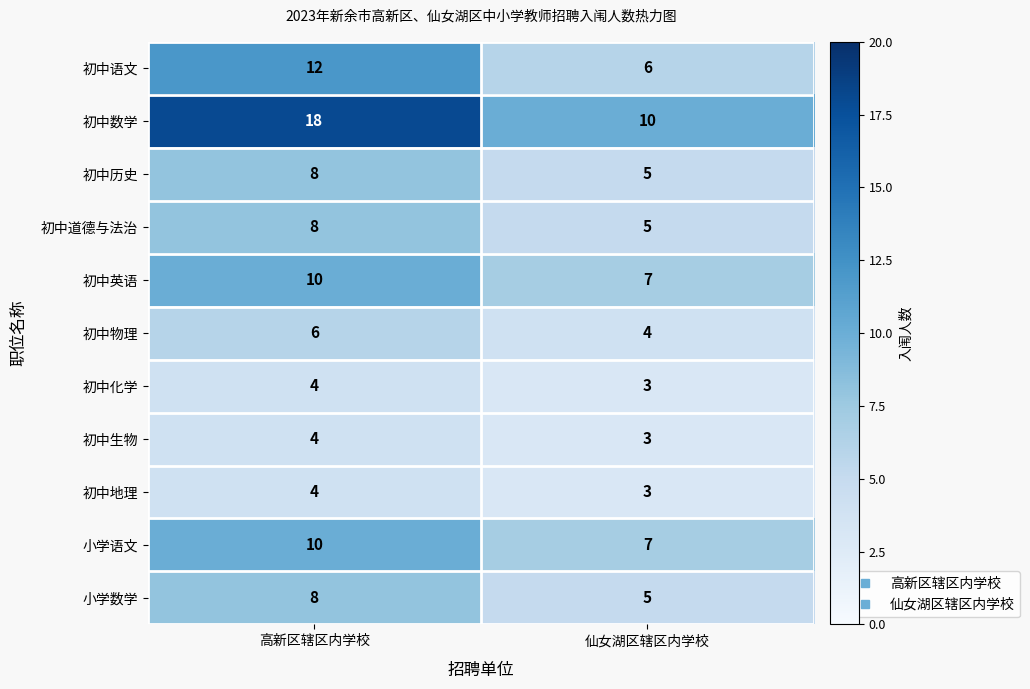

Which series changed the most between 高新区辖区内学校 and 仙女湖区辖区内学校?

初中数学